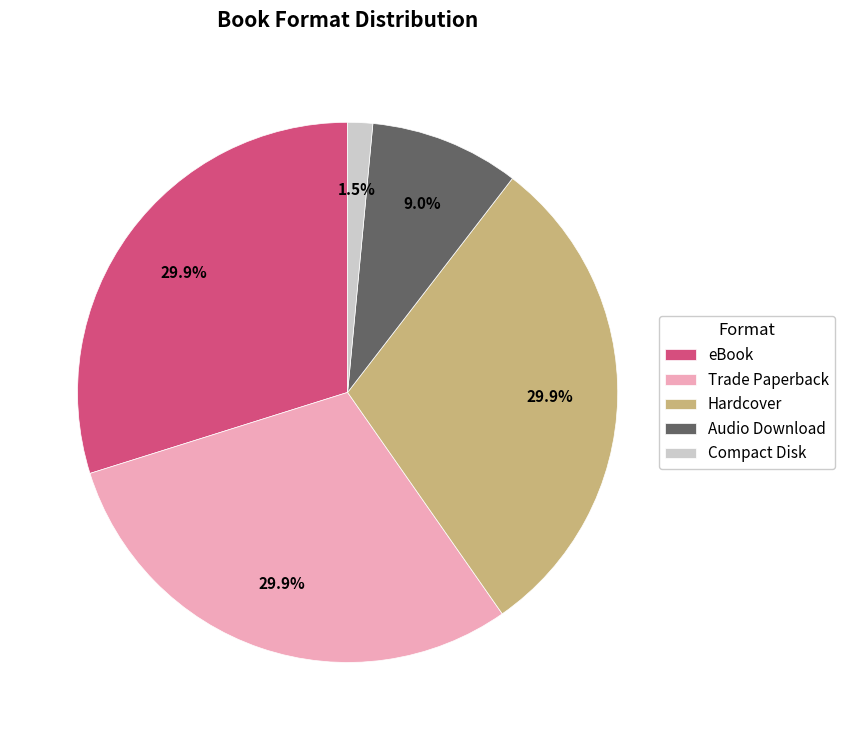

Count the number of slices in the pie.

5